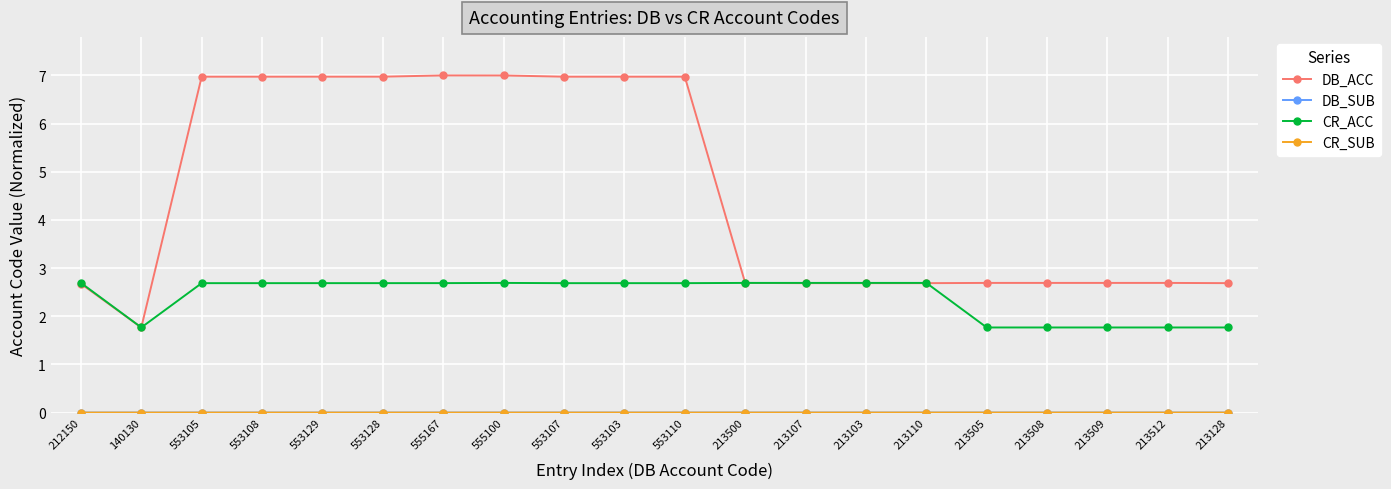

Is it true that DB_ACC equals 1.7 at 213110?

False